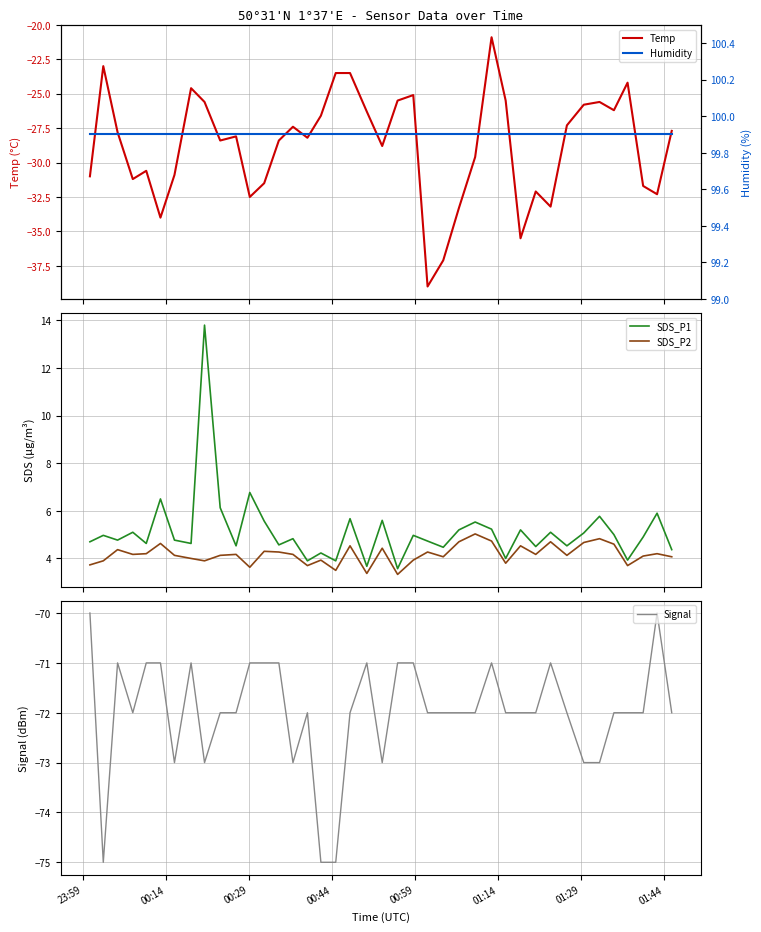

What is the maximum value for SDS_P1?

13.8